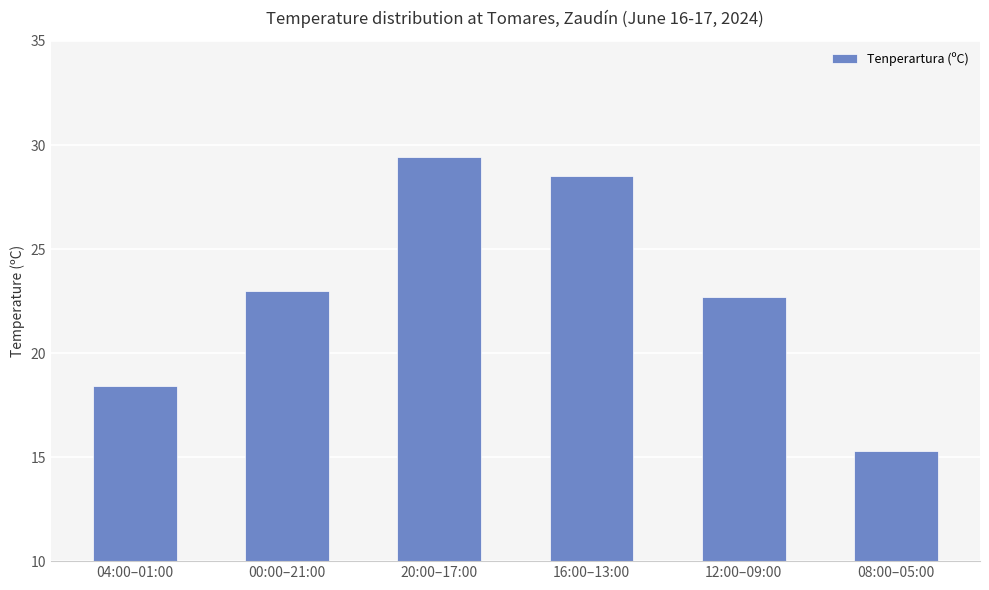

What is the average value?

22.9